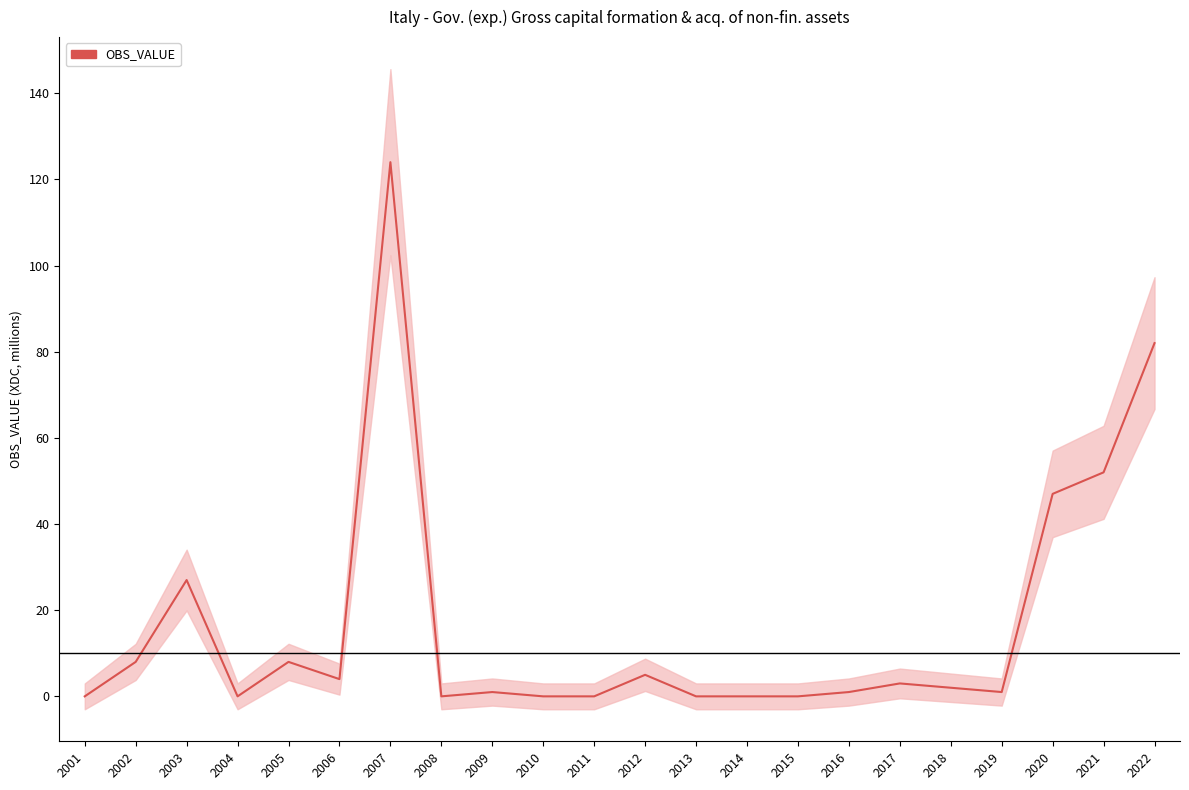

How many interior local valleys (lower than both neighbors) does the data have?

4